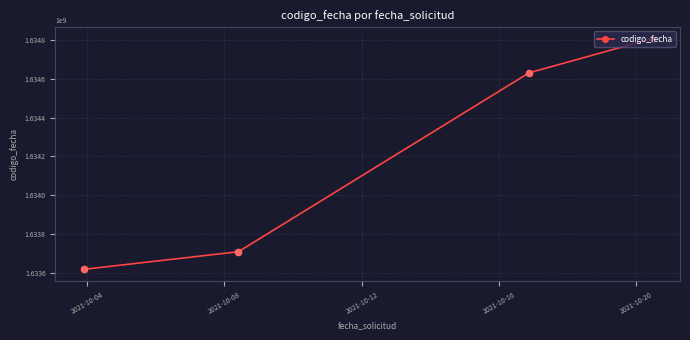

True or false: there are more than 0 points higher than both neighbors.

False